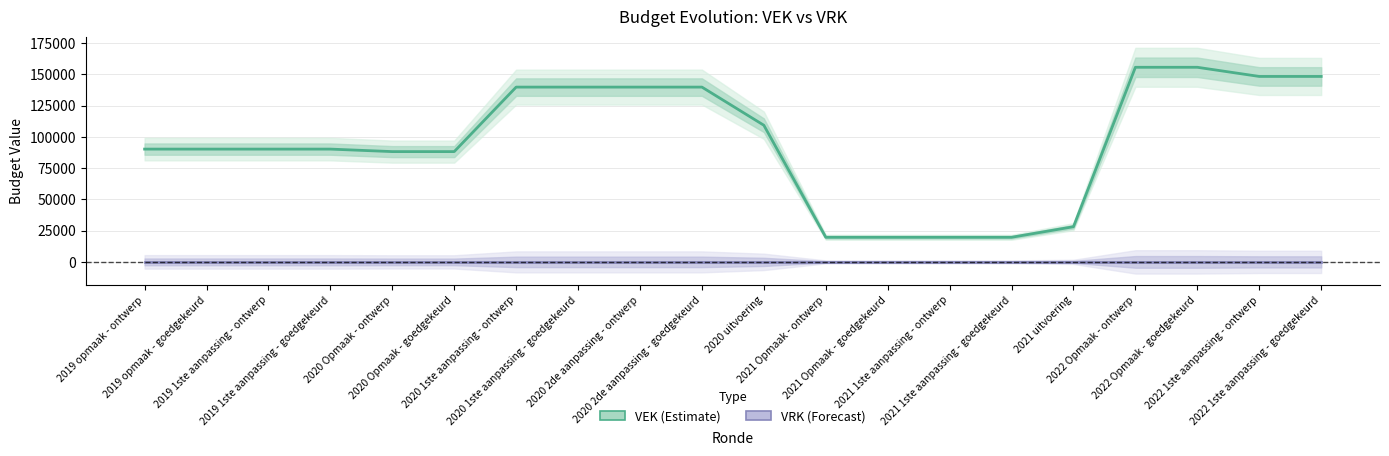

Reading left to right, extract all data points from this chart.

VEK: 90169	90169	90169	90169	88169	88169	139738	139738	139738	139738	109241	19669	19669	19669	19669	28127	155586	155586	148268	148268
VRK: 0	0	0	0	0	0	0	0	0	0	0	0	0	0	0	0	0	0	0	0